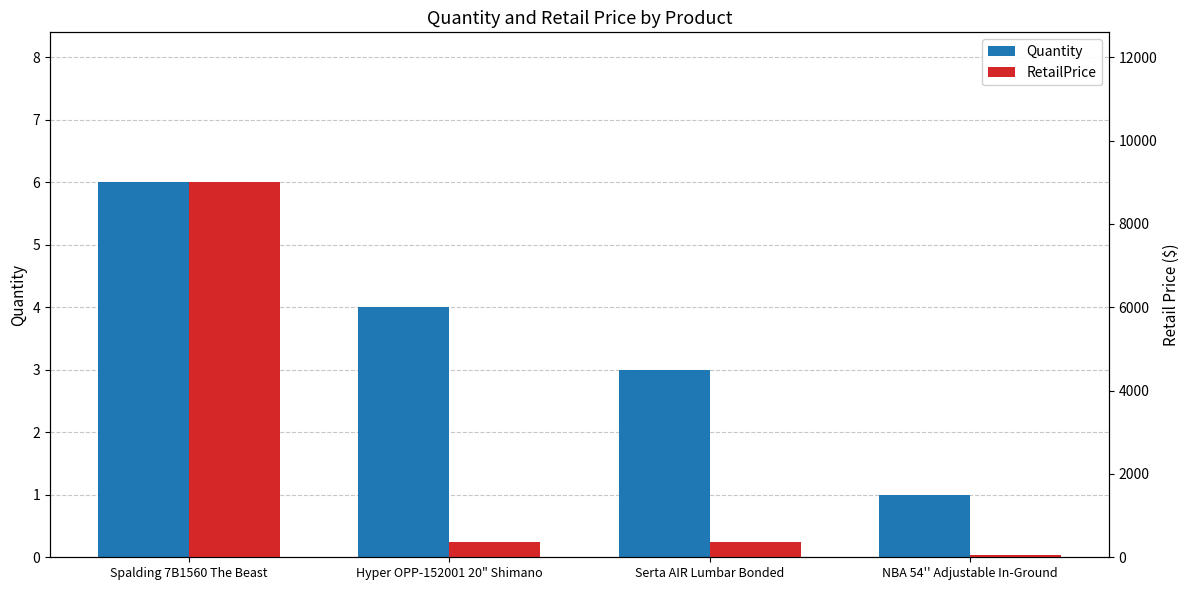

How many bars are there in each group?

2